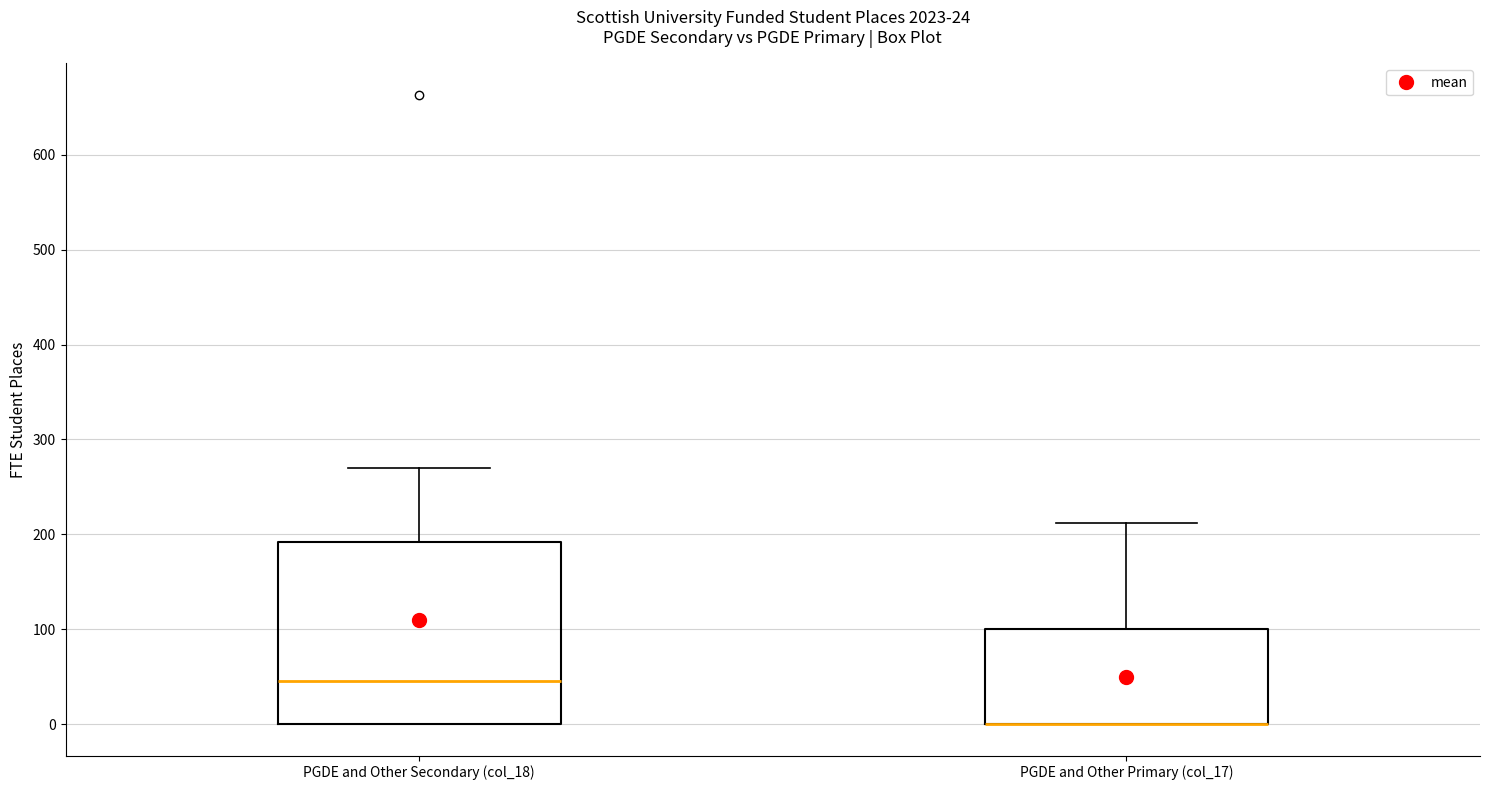

Reading left to right, read every box against the y-axis: the position of its median line, the range the box covers, and the ends of its whiskers. The values are not printed on the chart, so give them approximately, as read against the axis.

PGDE and Other Secondary (col_18): median 50, box 0 to 190, whiskers 0 to 270
PGDE and Other Primary (col_17): median 0 (drawn on the box's lower edge), box 0 to 100, whiskers 0 to 210